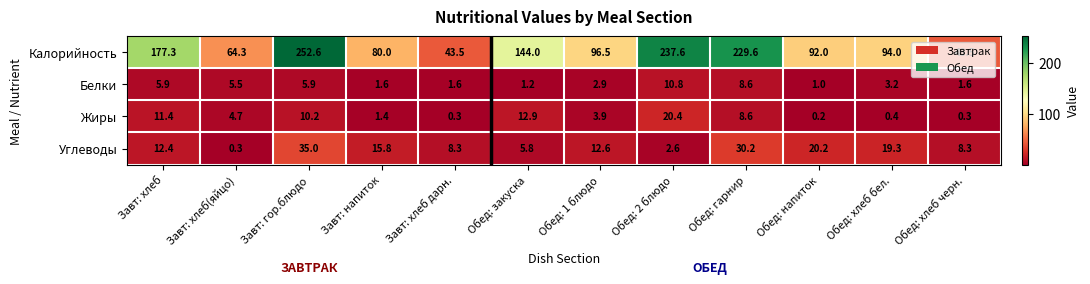

What is the greatest value displayed?

252.6